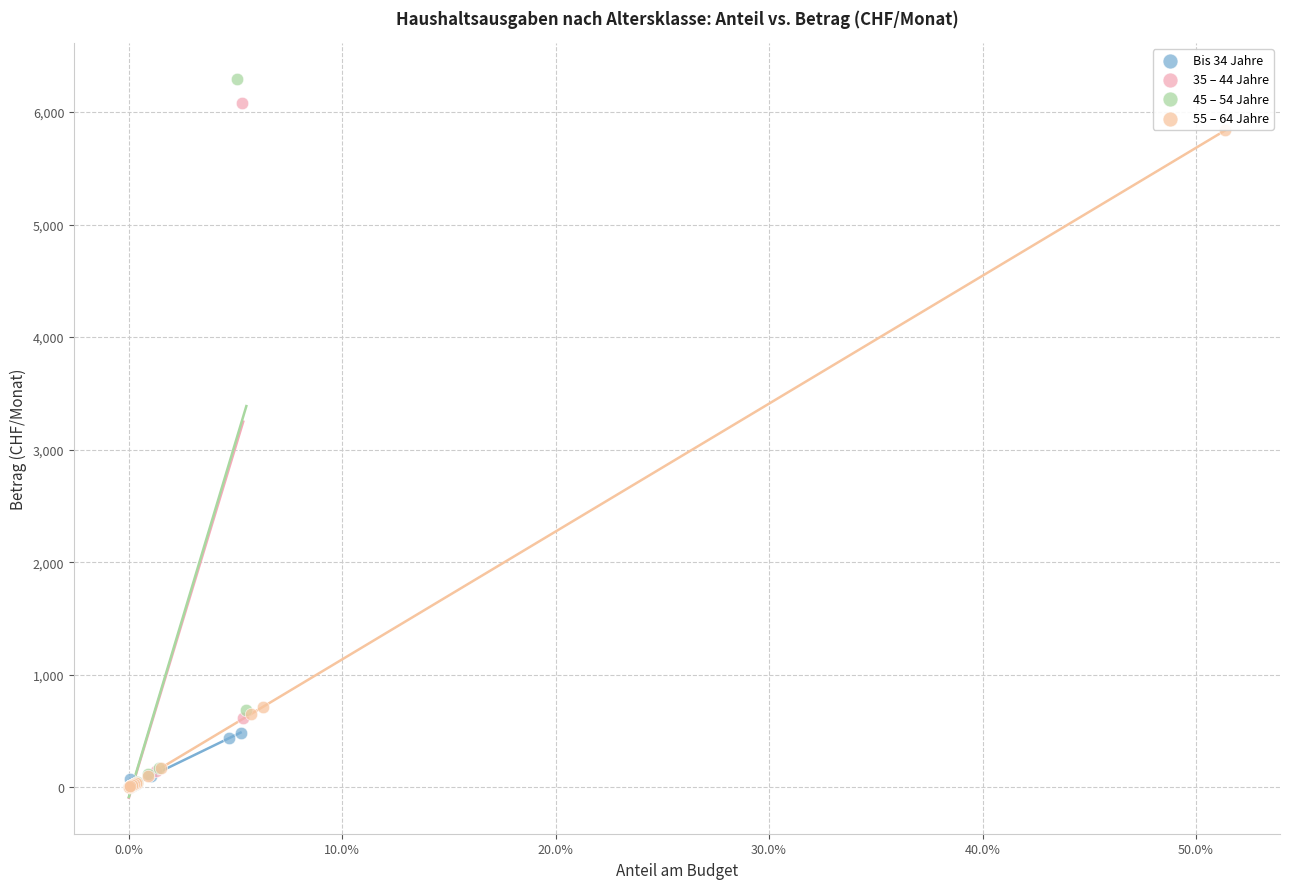

Which series contains the highest Y value?

45 – 54 Jahre